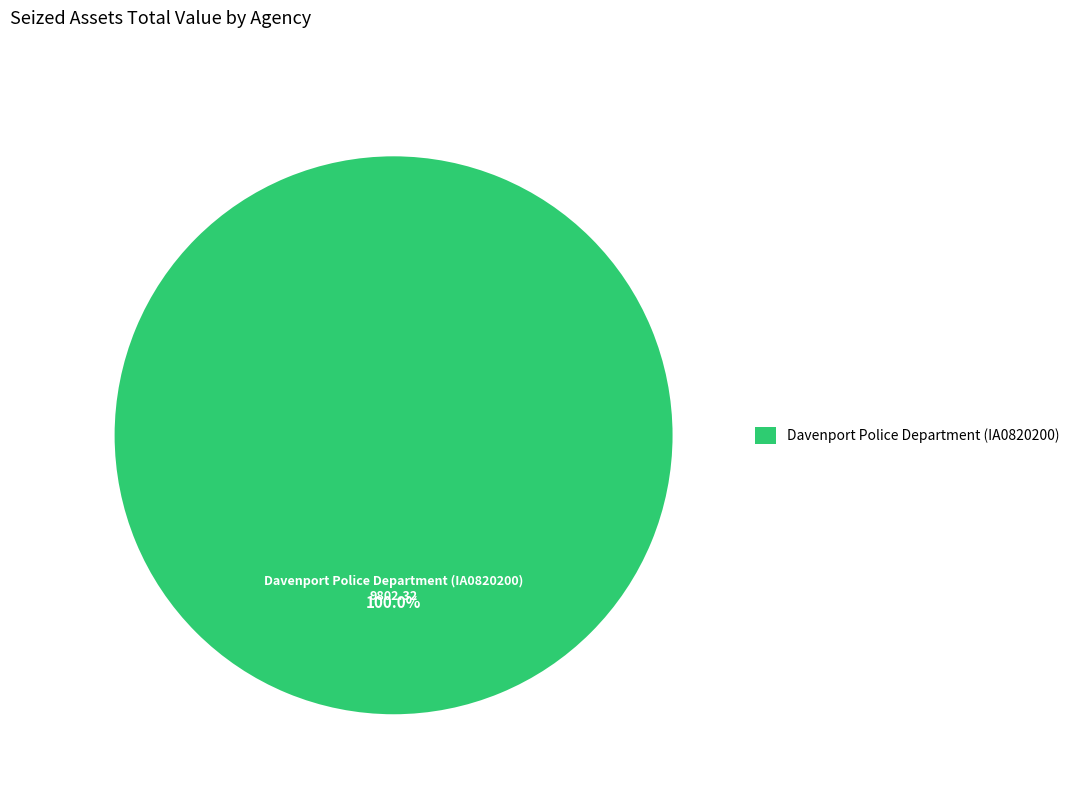

Rank the categories by value from highest to lowest.

Davenport Police Department (IA0820200)